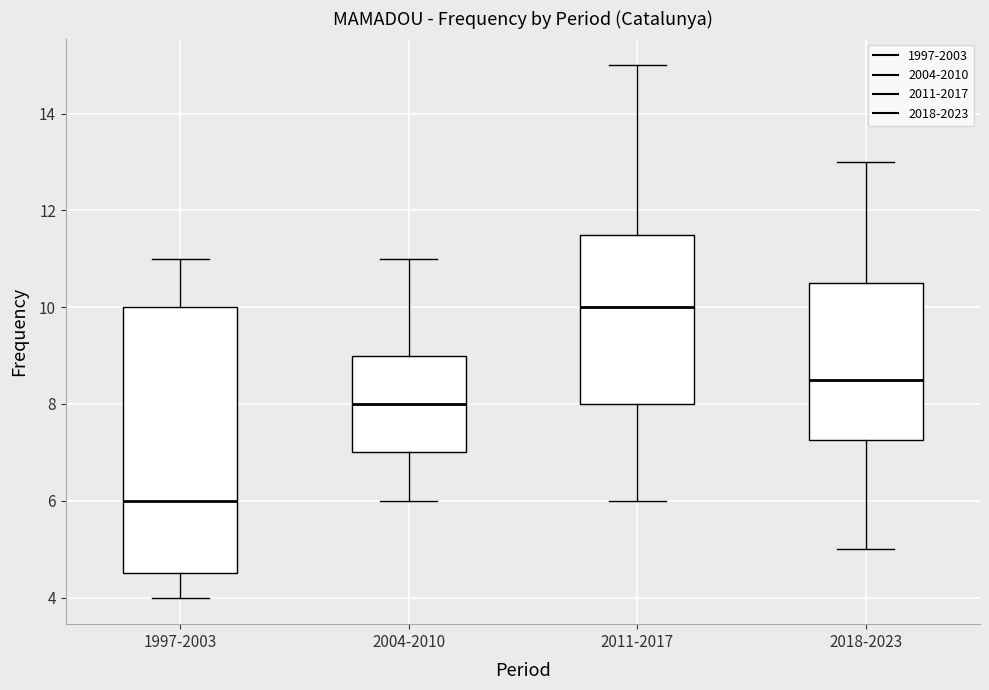

Comparing the boxes themselves (not the whiskers), which one is the tallest?

1997-2003